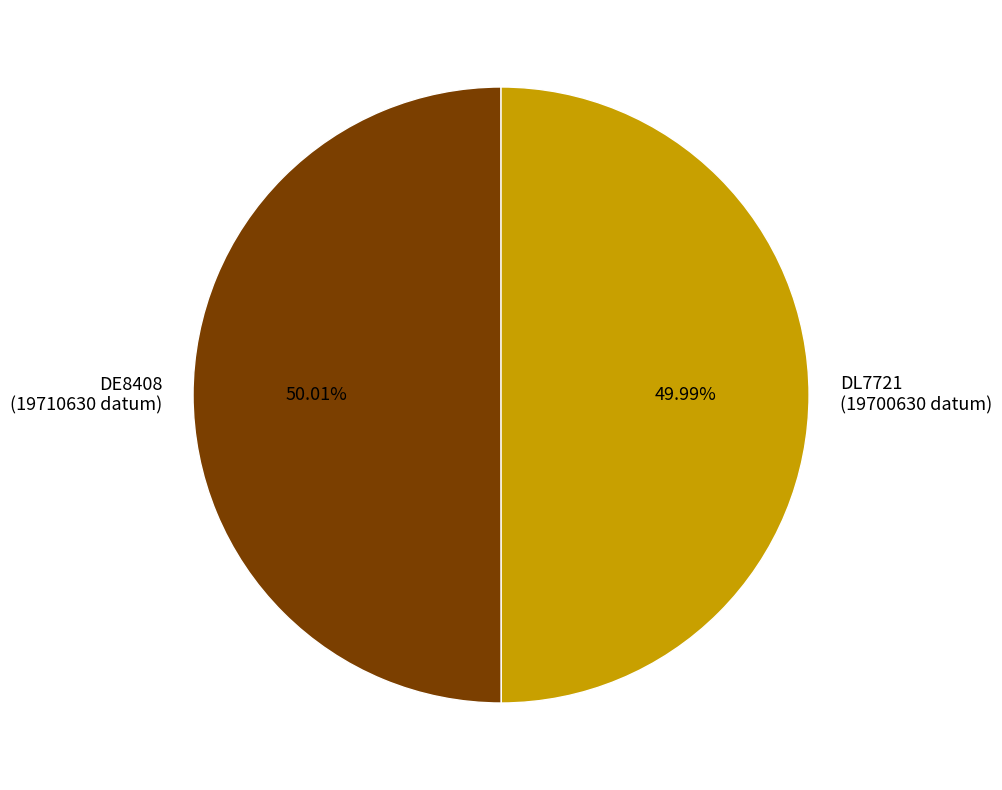

Count the number of slices in the pie.

2